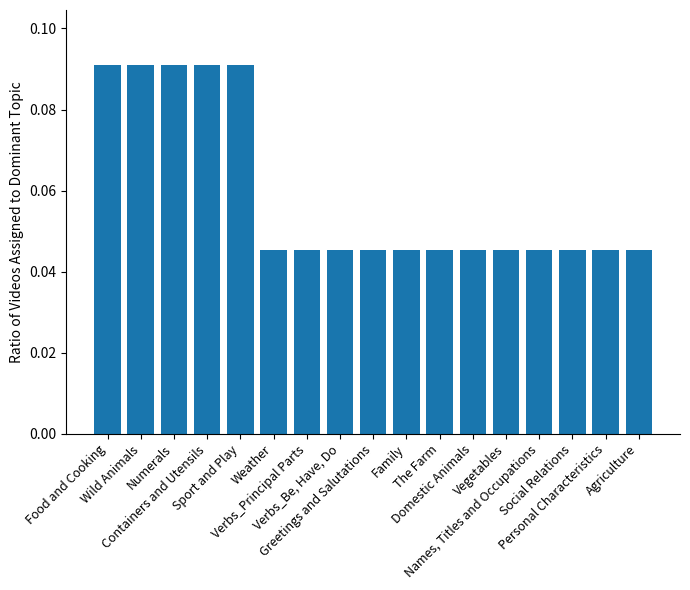

What is the sum of all values?

1.0